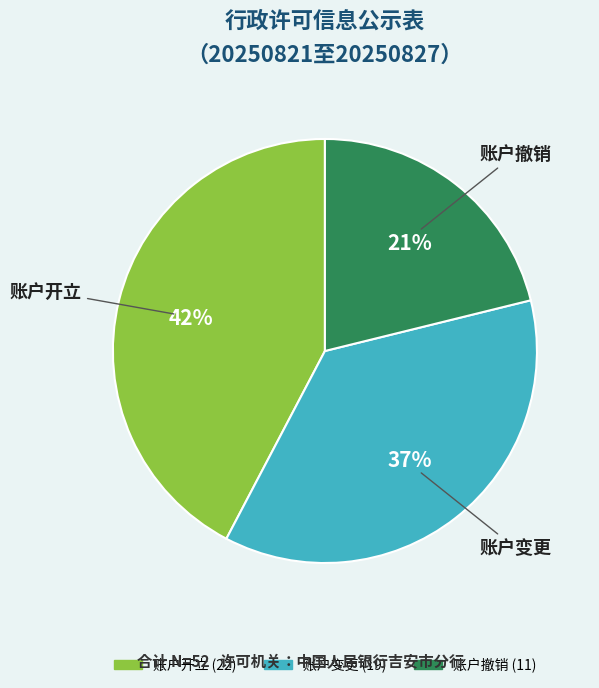

Count the number of slices in the pie.

3